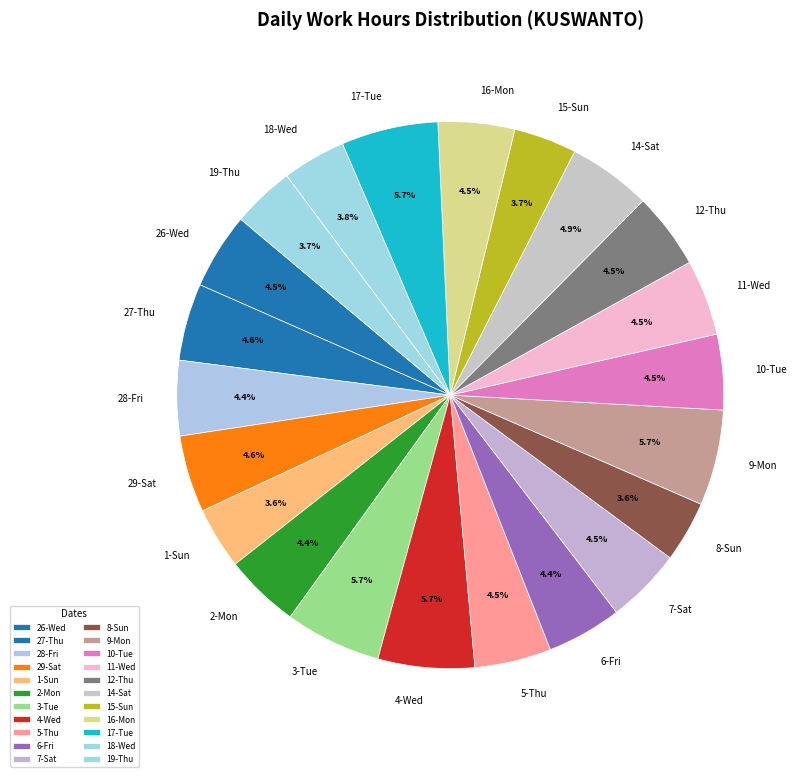

Count the number of slices in the pie.

22